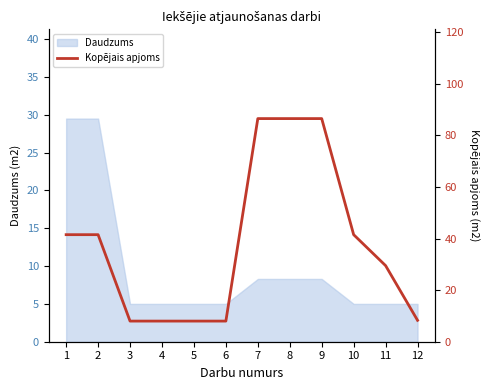

At which label is the value closest to 47?

1